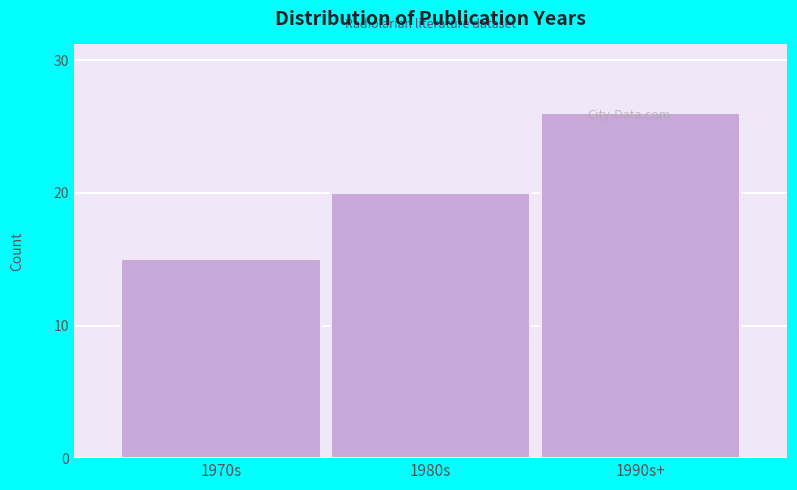

The value at 1980s is 33. True or false?

False